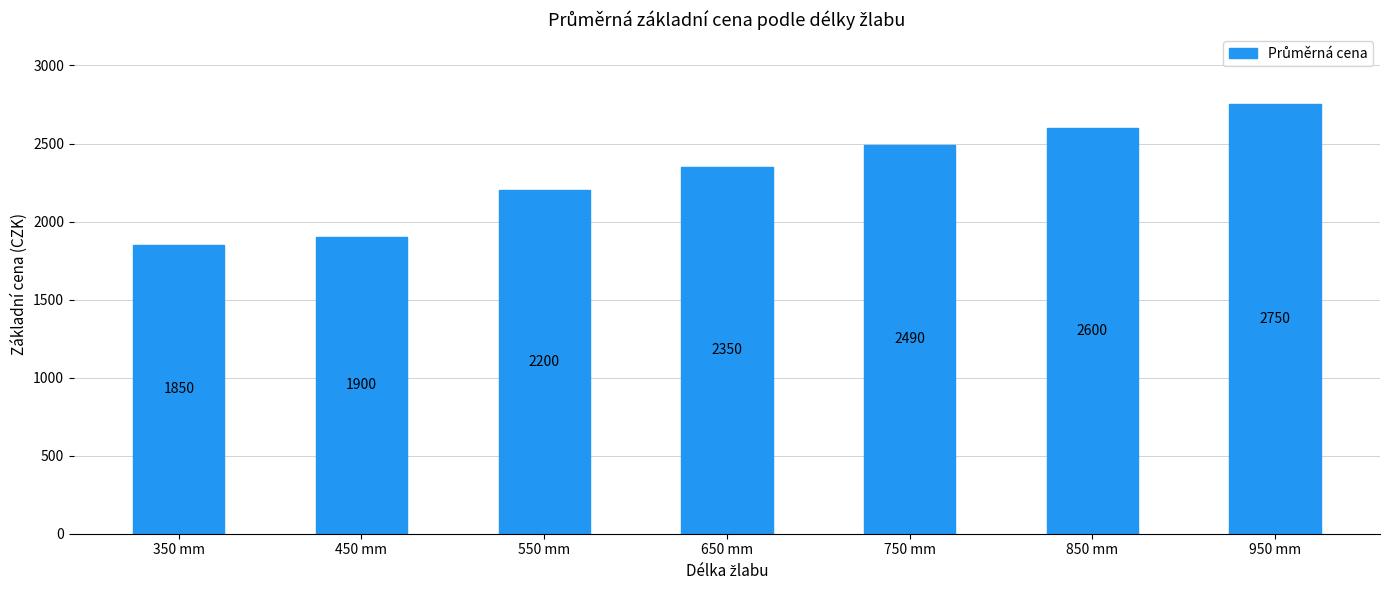

How many data points does each series have?

7